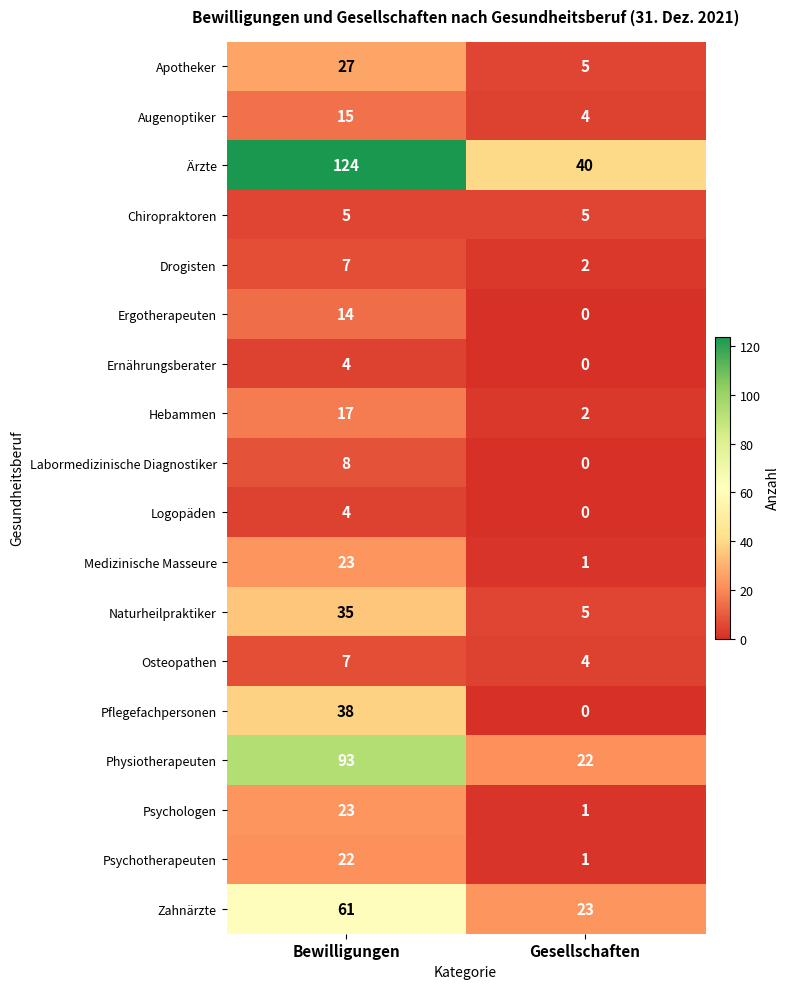

How many series are shown in this chart?

18